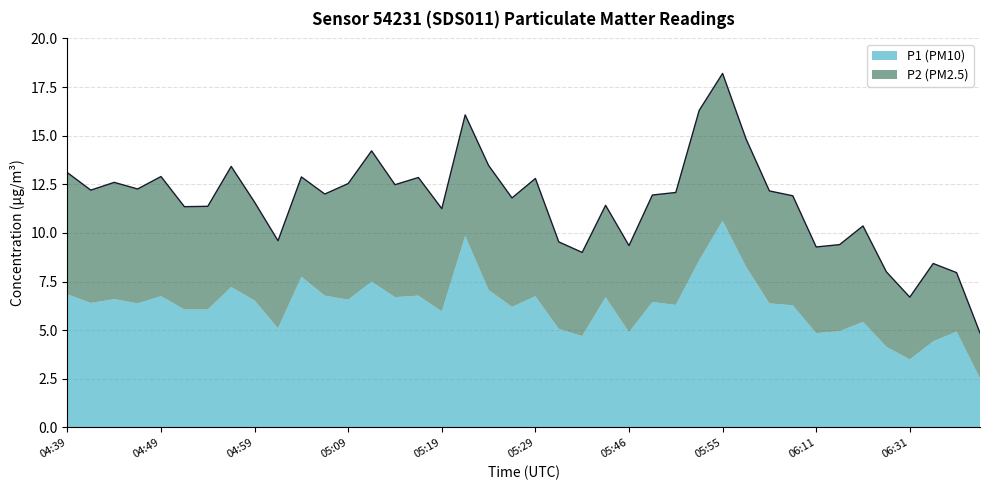

At which label does P2 (PM2.5) first exceed 5?

04:39